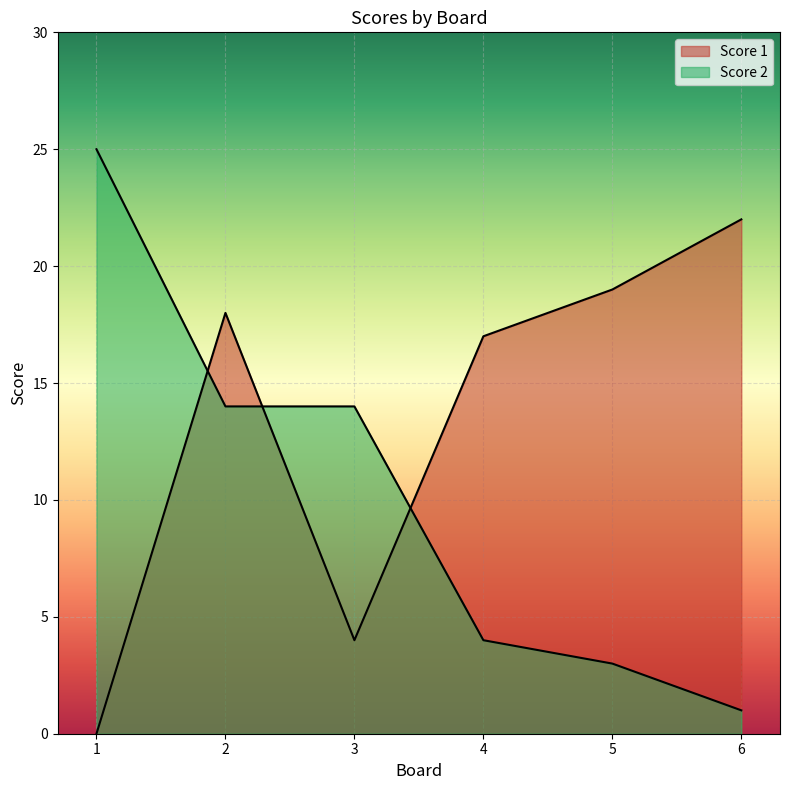

Rank the series by their average value, from lowest to highest.

Score 2, Score 1